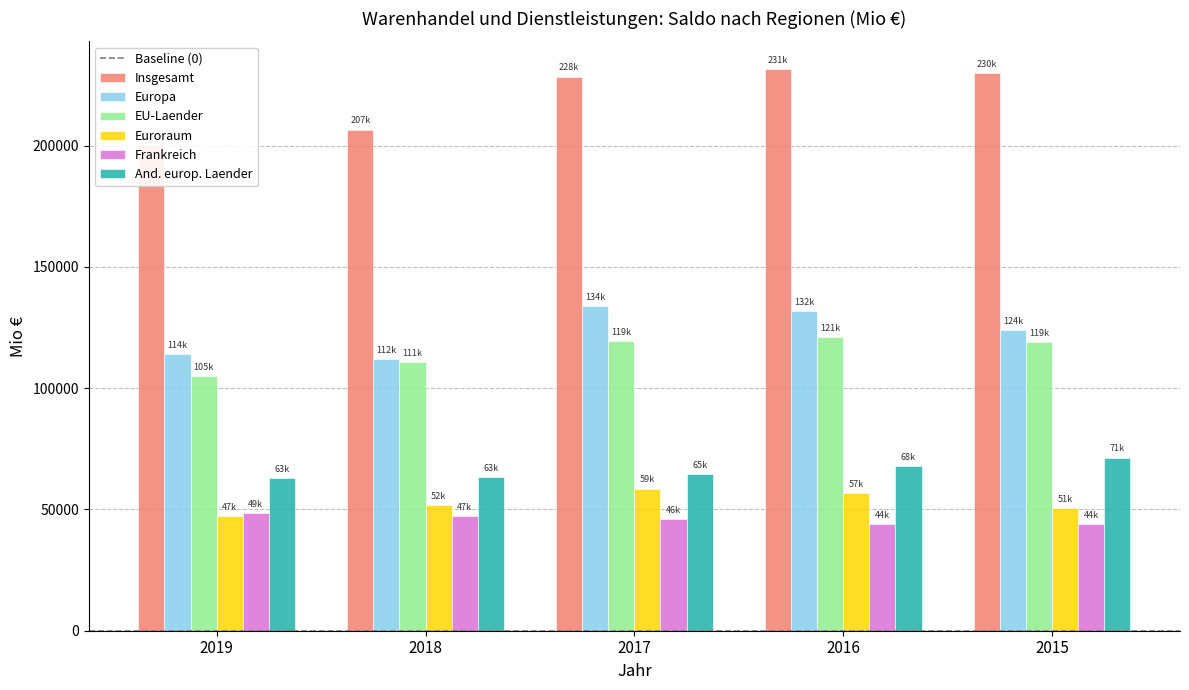

List the labels in order of Frankreich value, largest first.

2019, 2018, 2017, 2015, 2016